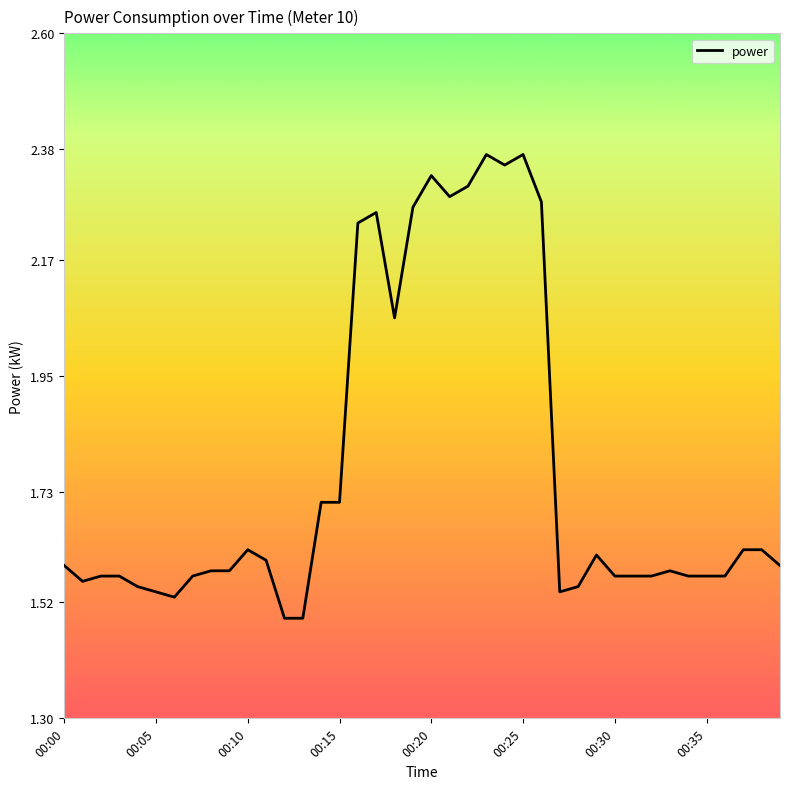

What is the difference between the maximum and minimum values?

0.9